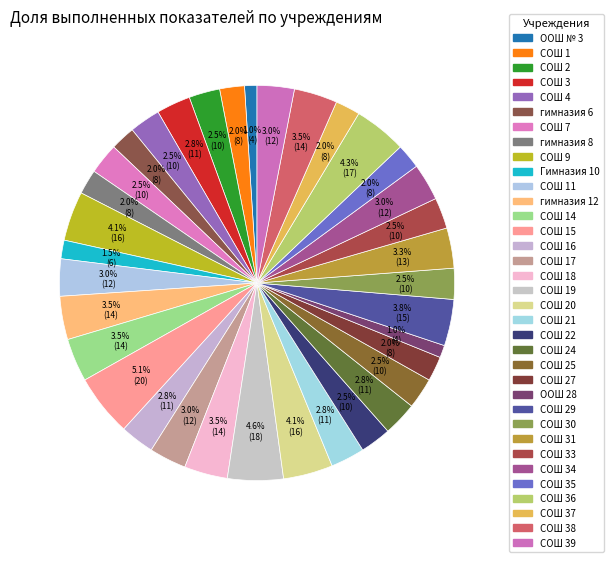

How many slices are in this pie chart?

35